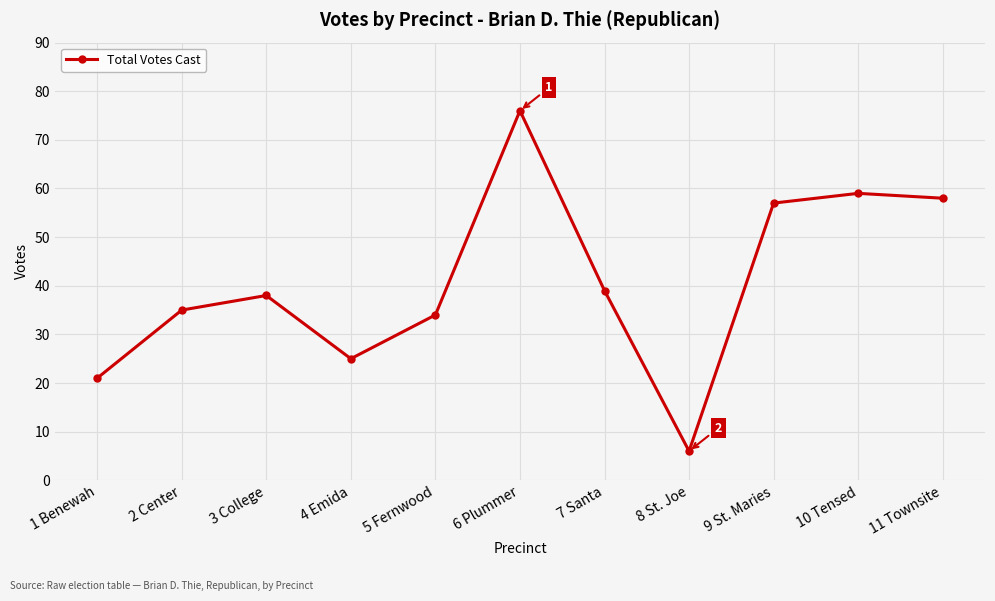

What is the smallest value displayed?

6